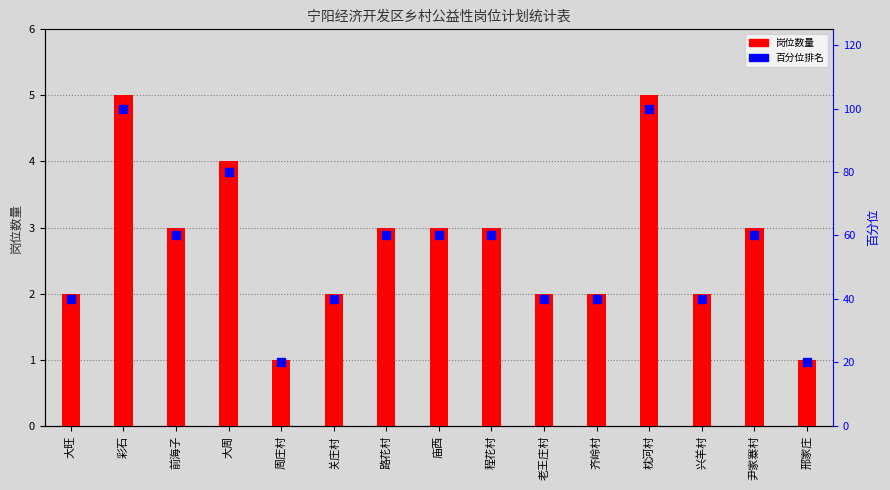

What are all the series names shown in the legend?

岗位数量, 百分位排名